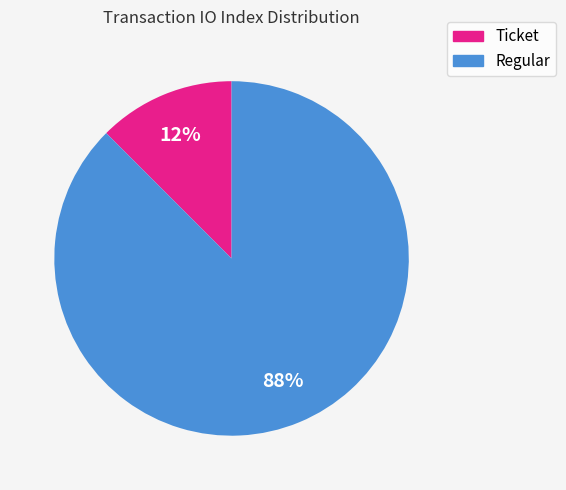

Which has a higher value, Regular or Ticket?

Regular